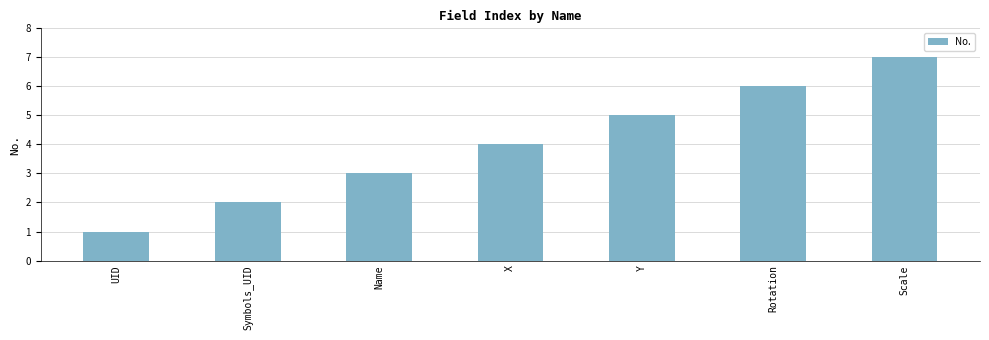

The chart shows a value of 1 at Symbols_UID. True or false?

False